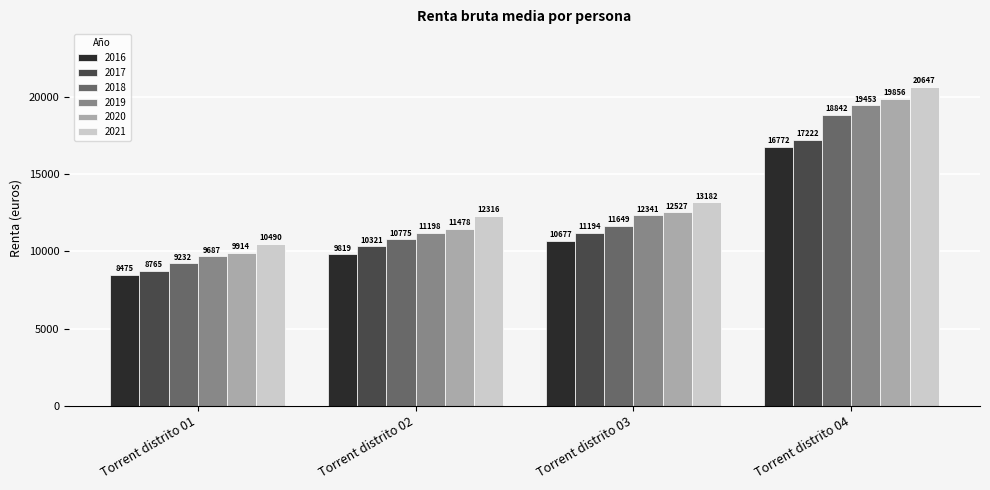

How many groups of bars are there?

4